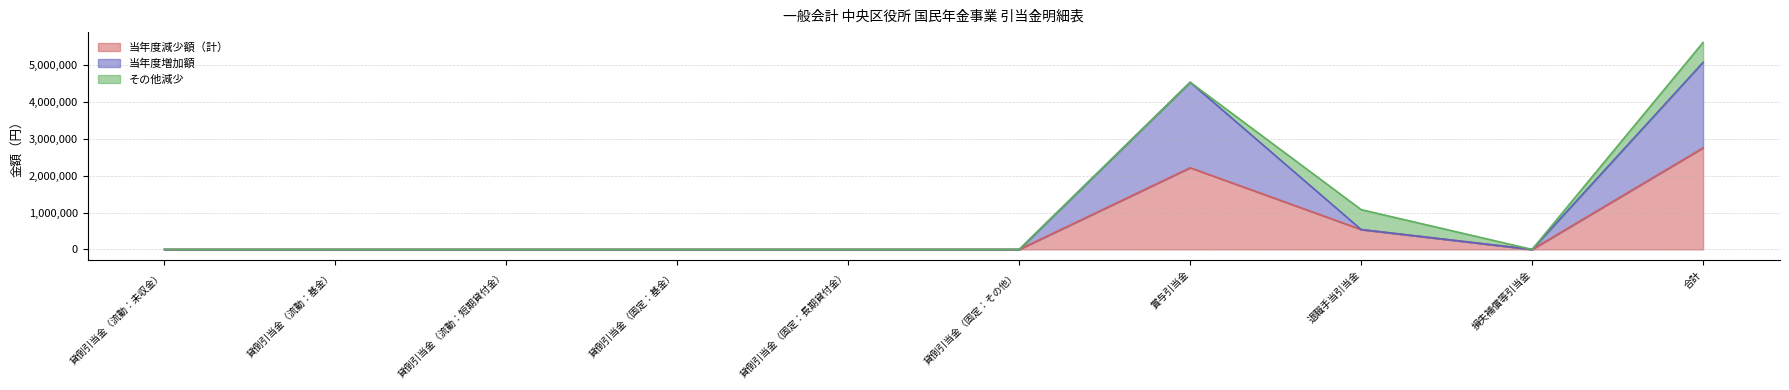

What position from the left is 貸倒引当金（固定：基金）?

4